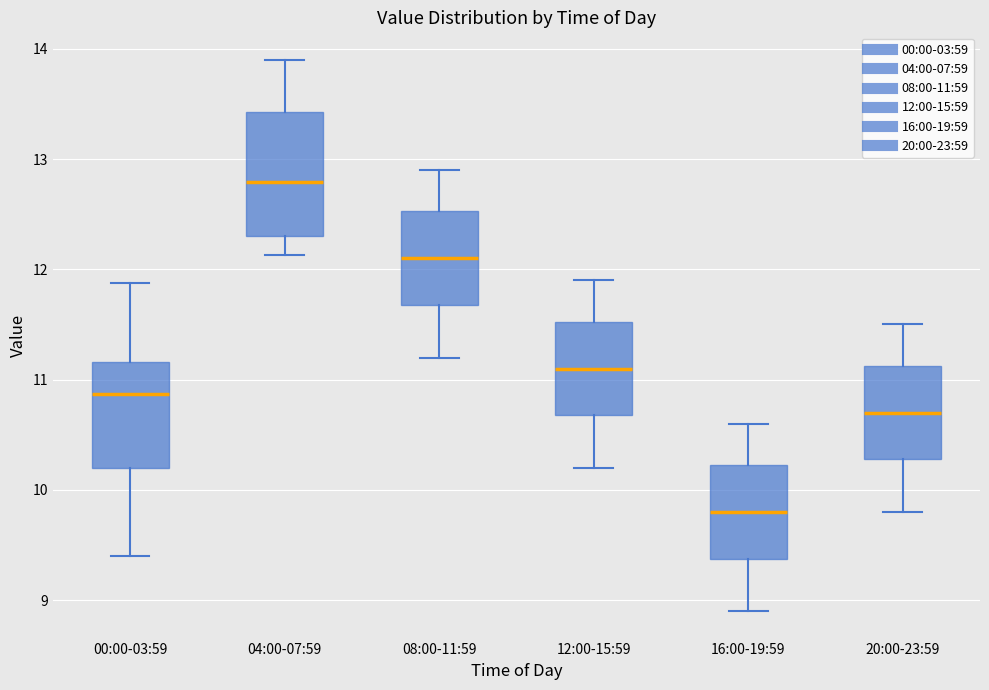

Reading left to right, transcribe this box plot: for each box, give where its median line is, the range the box spans, and where its two whiskers end, as read against the y-axis. The values are not printed on the chart, so give them approximately, as read against the axis.

00:00-03:59: median 10.9, box 10.2 to 11.2, whiskers 9.4 to 11.9
04:00-07:59: median 12.8, box 12.3 to 13.4, whiskers 12.1 to 13.9
08:00-11:59: median 12.1, box 11.7 to 12.5, whiskers 11.2 to 12.9
12:00-15:59: median 11.1, box 10.7 to 11.5, whiskers 10.2 to 11.9
16:00-19:59: median 9.8, box 9.4 to 10.2, whiskers 8.9 to 10.6
20:00-23:59: median 10.7, box 10.3 to 11.1, whiskers 9.8 to 11.5